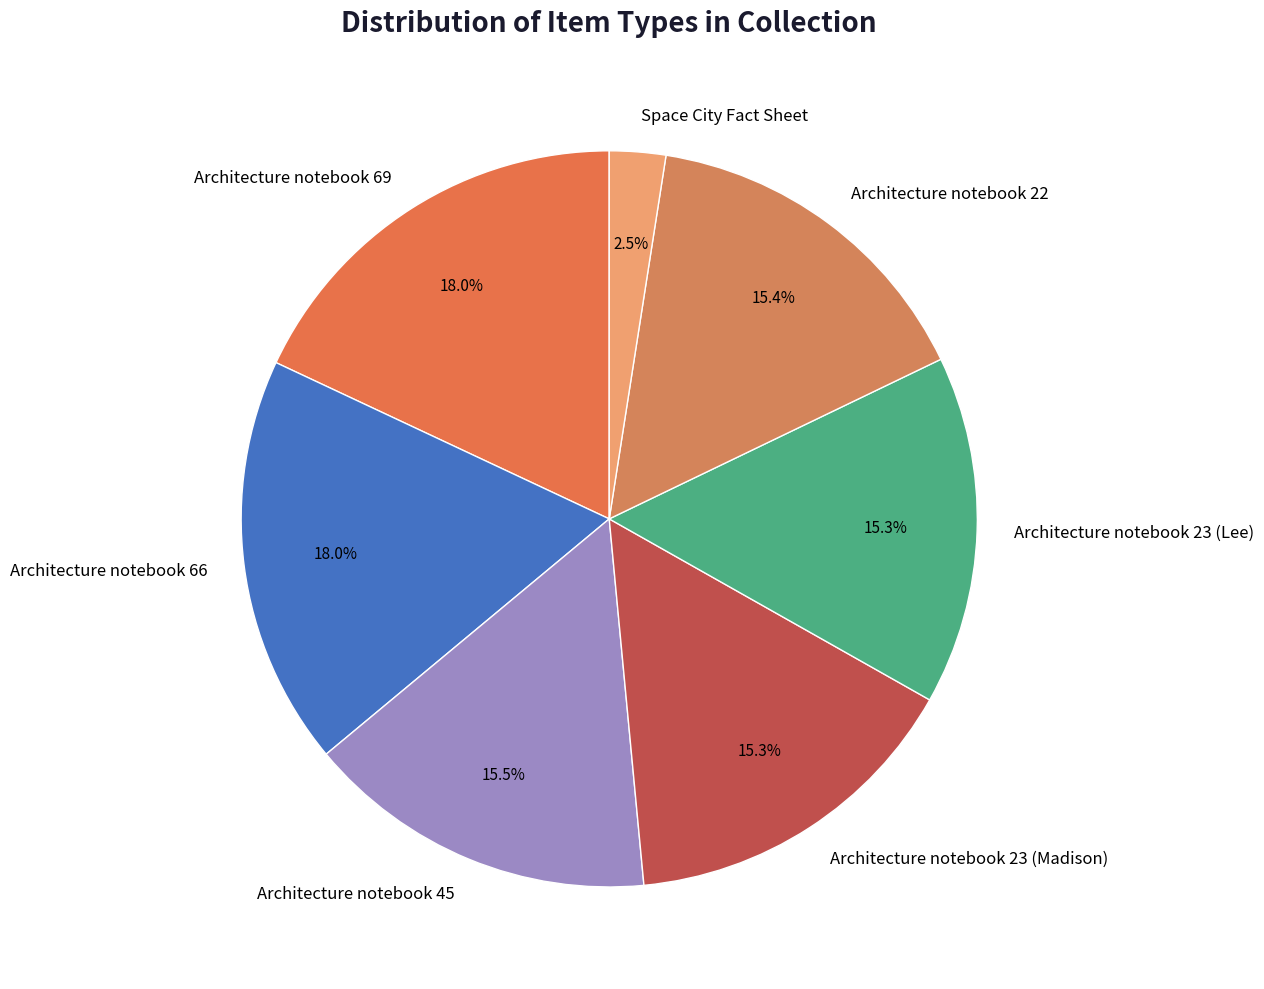

Approximately how many times larger is the value at Architecture notebook 22 compared to Architecture notebook 45?

1.0